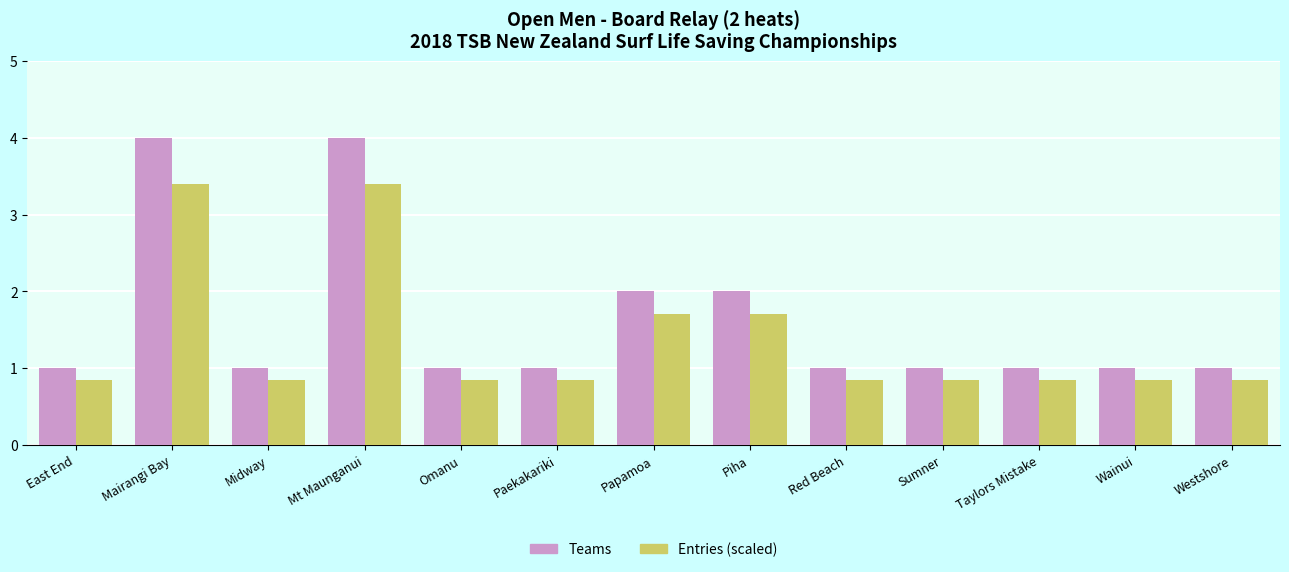

How many categories are shown in the chart?

13